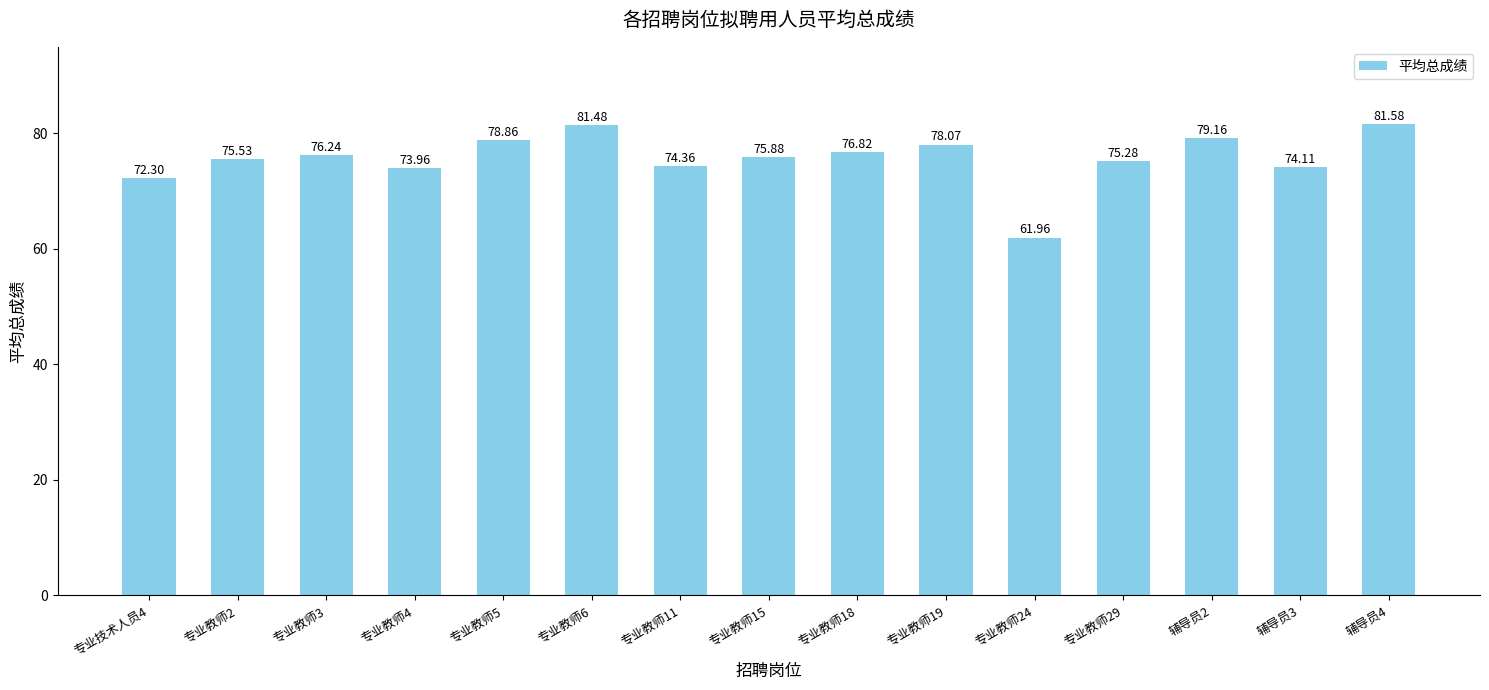

List the labels in order of value, smallest first.

专业教师24, 专业技术人员4, 专业教师4, 辅导员3, 专业教师11, 专业教师29, 专业教师2, 专业教师15, 专业教师3, 专业教师18, 专业教师19, 专业教师5, 辅导员2, 专业教师6, 辅导员4